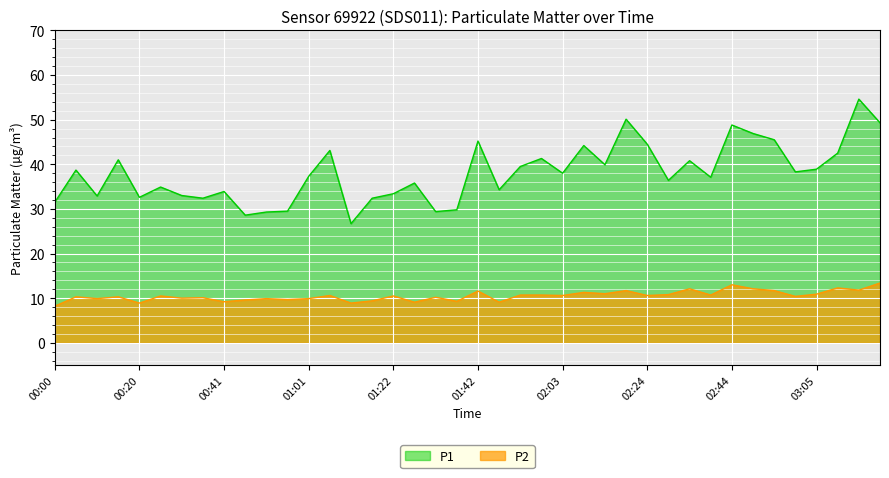

Where does the P1 series first go above 38?

00:05